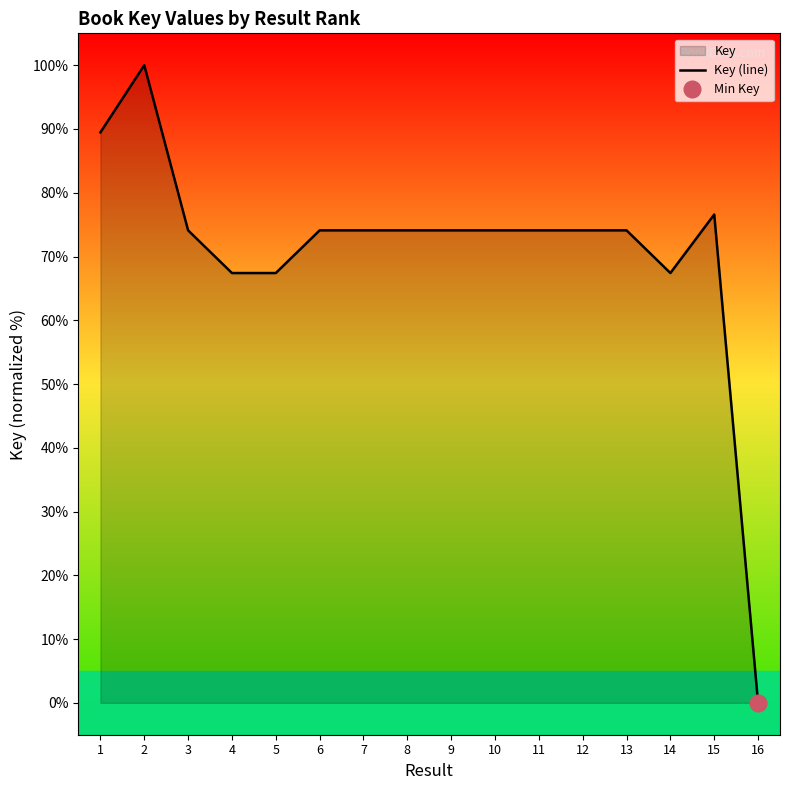

At which label is the value closest to 50?

14